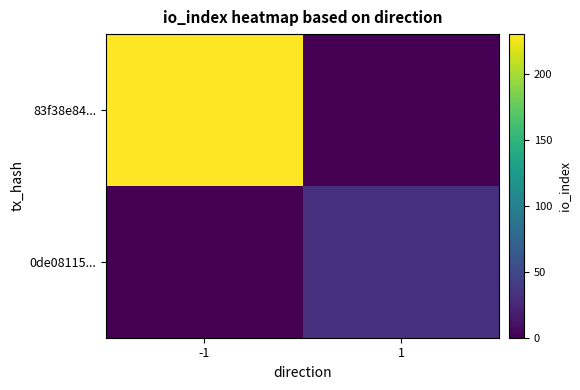

Which series has the largest total across all categories?

83f38e84...